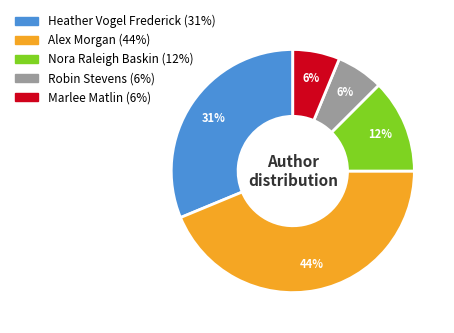

Which slice is the largest?

Alex Morgan